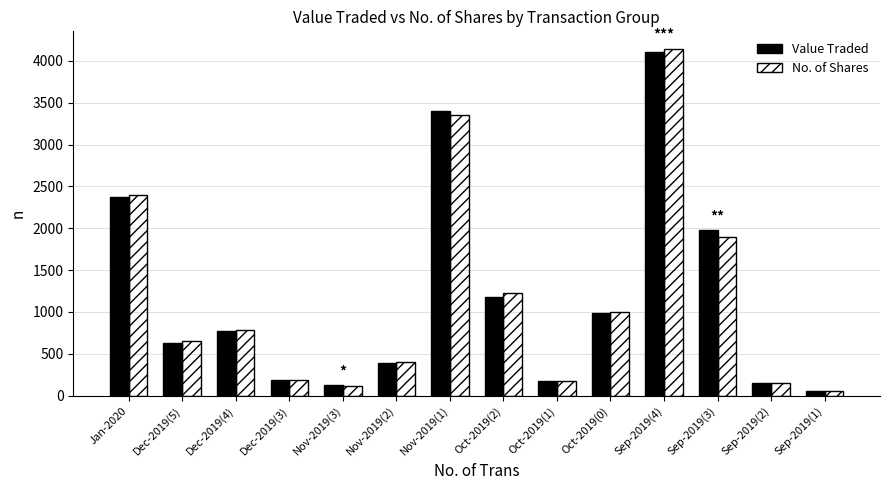

At how many categories does at least one series exceed 1917?

4